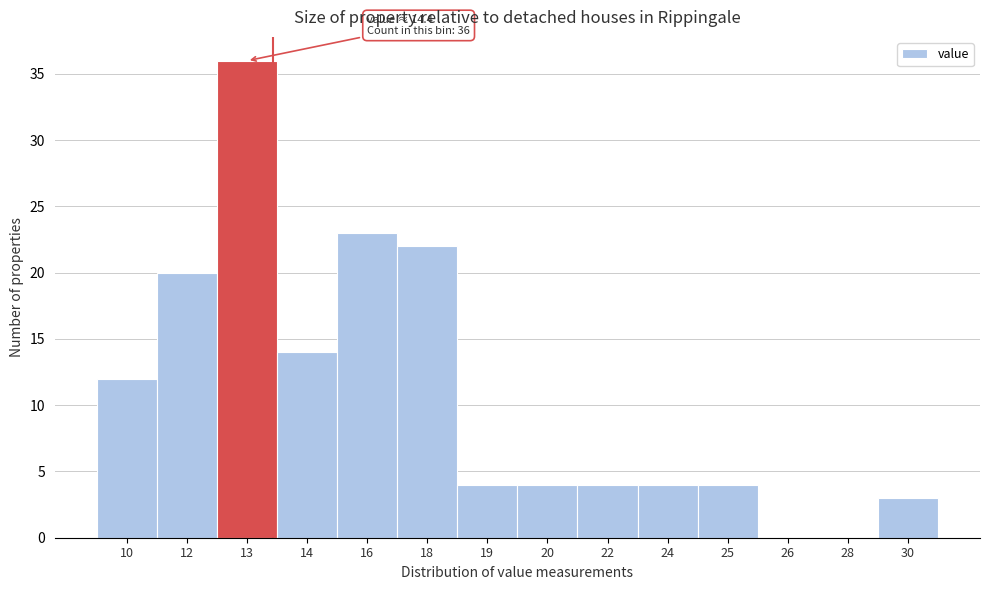

Reading left to right, transcribe all the data shown in this chart.

10=12	12=20	13=36	14=14	16=23	18=22	19=4	20=4	22=4	24=4	25=4	26=0	28=0	30=3